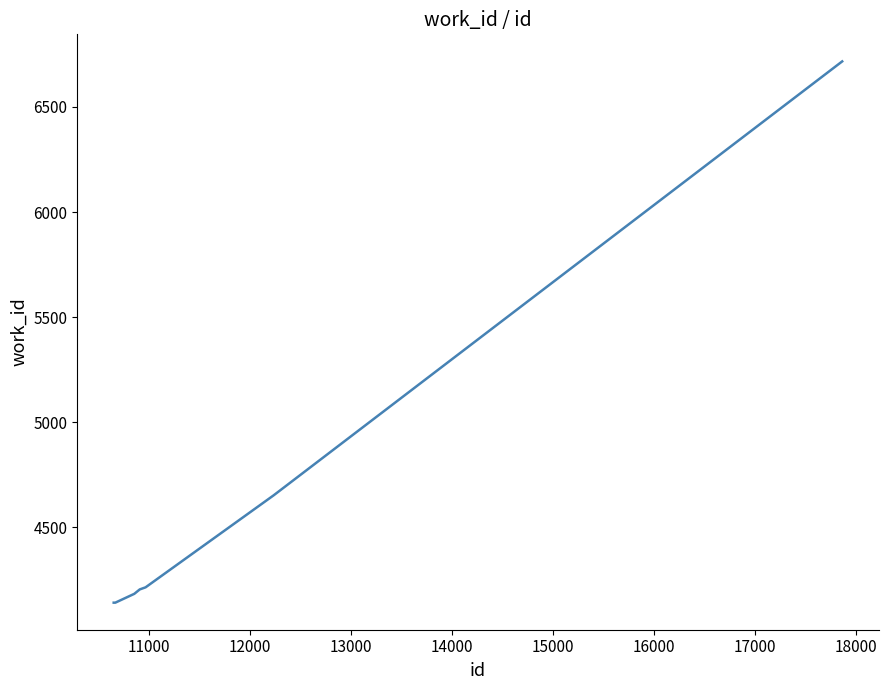

What is the difference between the second highest and second lowest values?

511